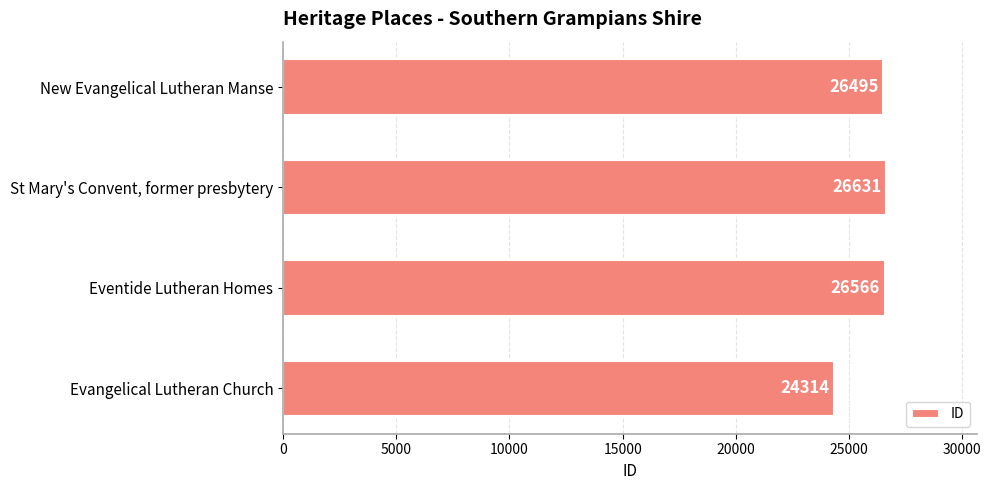

The value at St Mary's Convent, former presbytery is 26631. True or false?

True